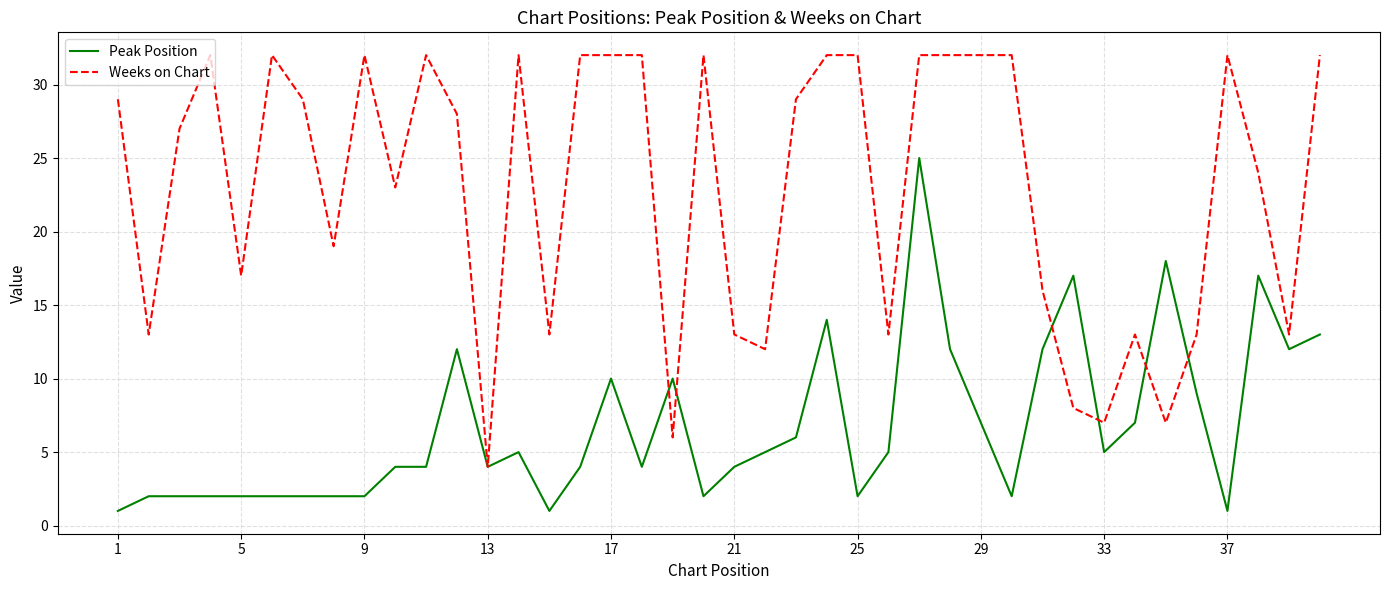

Which series has the largest total across all categories?

Weeks on Chart